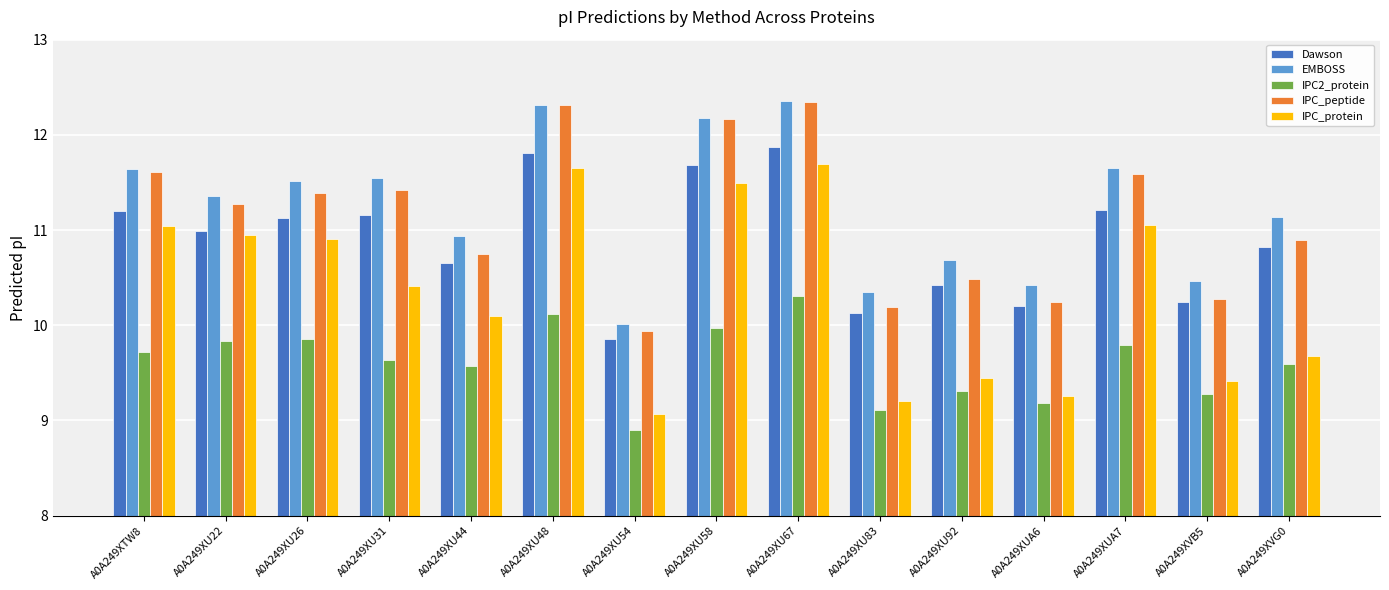

How many data points does each series have?

15